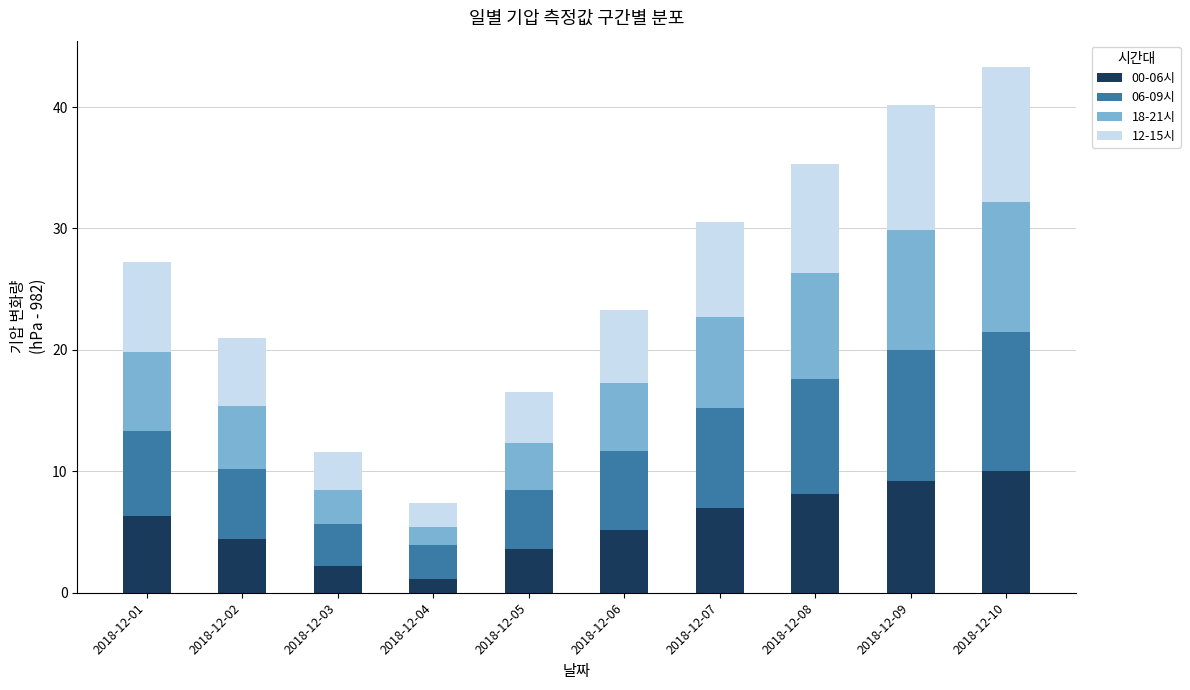

What is the value of the 00-06시 bar at the 4th from the left?

1.1